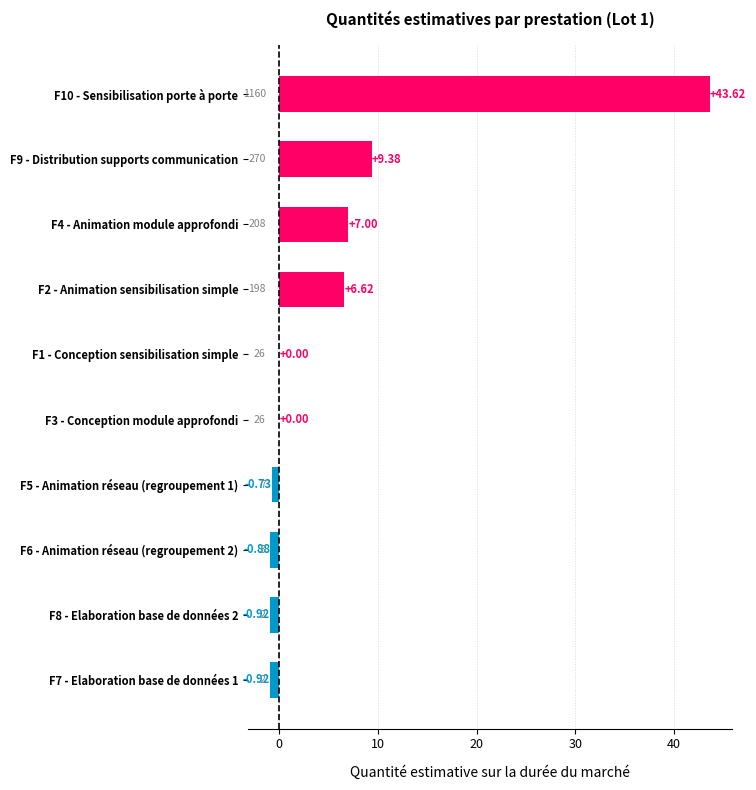

Between F5 - Animation réseau (regroupement 1) and F10 - Sensibilisation porte à porte, which is larger?

F10 - Sensibilisation porte à porte